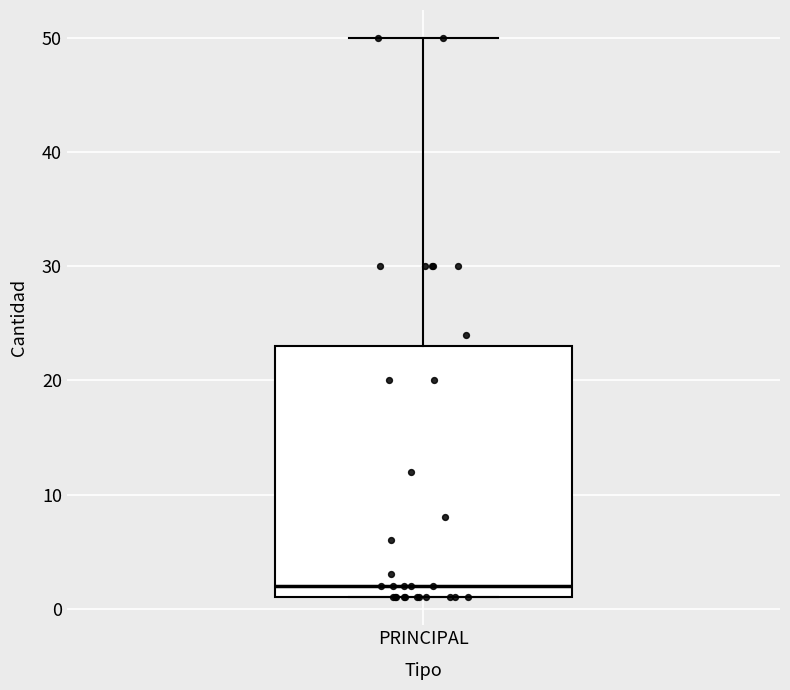

Where does the upper whisker of the box for PRINCIPAL end on the y-axis? The values are not printed on the chart, so give them approximately, as read against the axis.

50